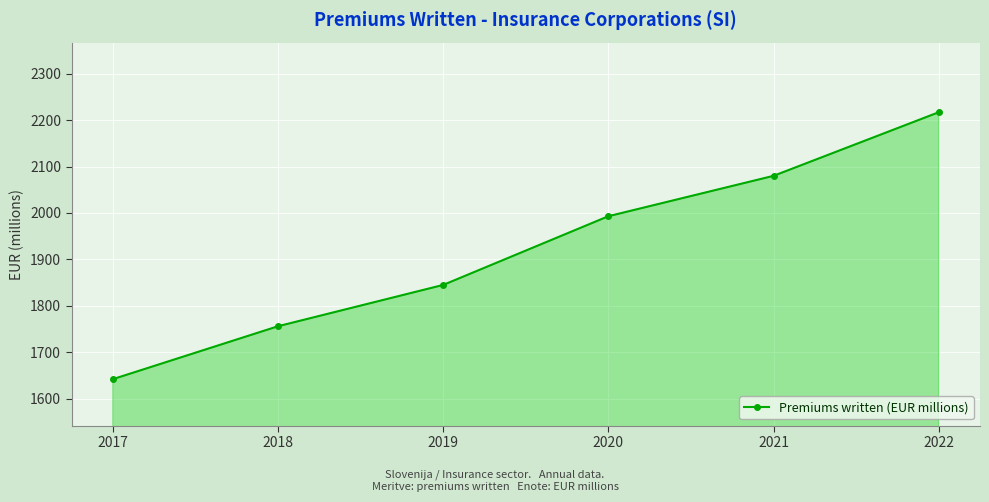

What is the maximum value shown in the chart?

2217